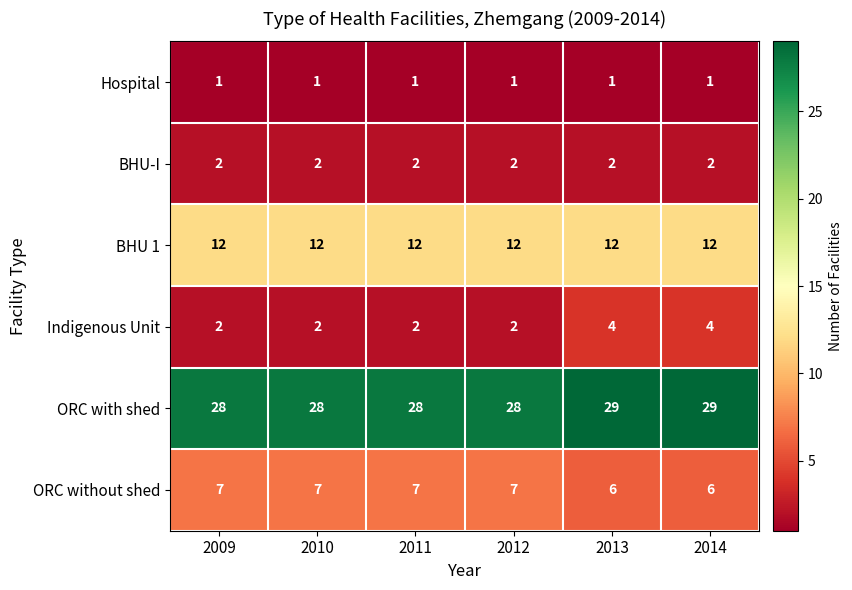

What is the total value across all series at 2009?

52